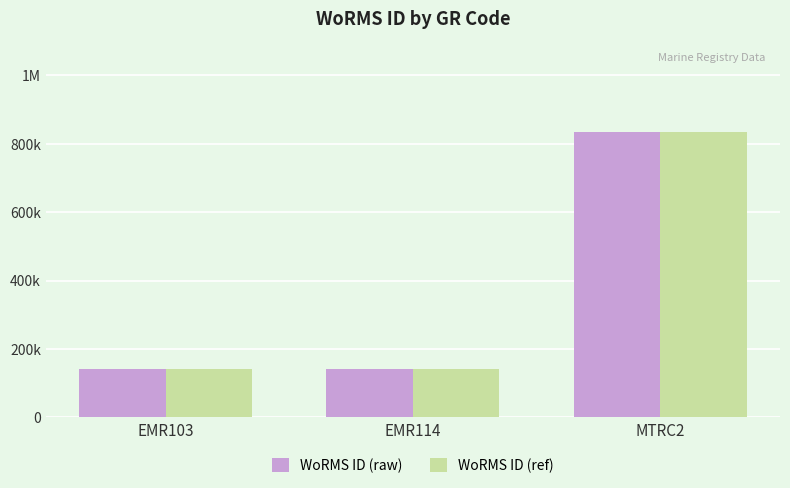

Does the chart contain any negative values?

No